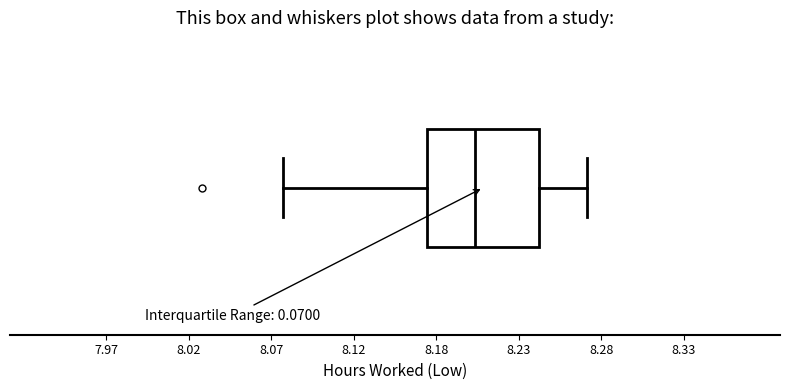

Read this box plot against the x-axis: the position of the median line, the range covered by the box, and the ends of both whiskers. The values are not printed on the chart, so give them approximately, as read against the axis.

median 8.20, box 8.17 to 8.24, whiskers 8.08 to 8.27